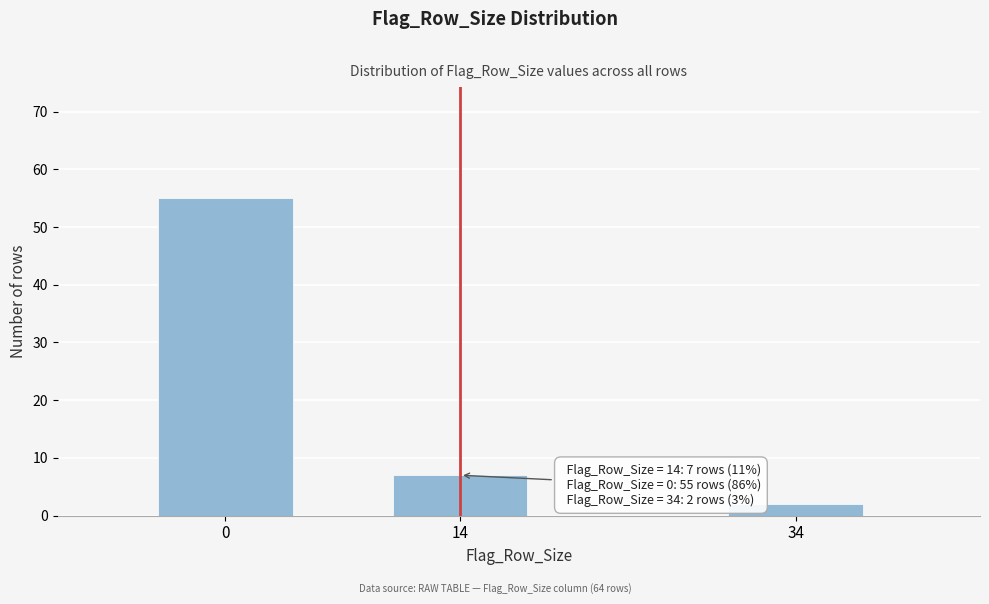

Reading left to right, extract all data points from this chart.

0=55	14=7	34=2